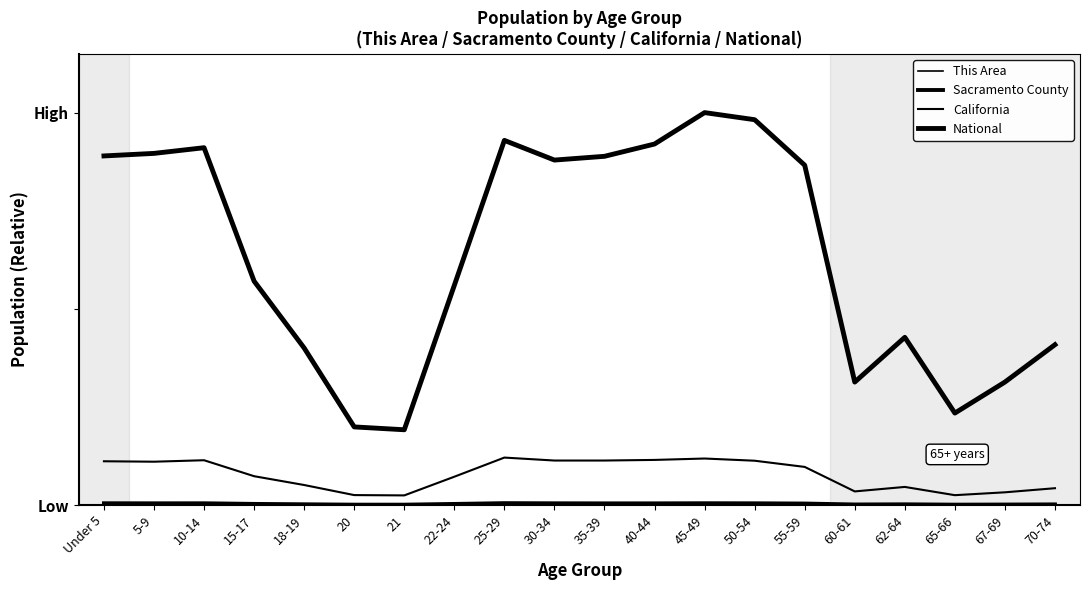

In This Area, how many points are lower than both neighbors (excluding endpoints)?

2